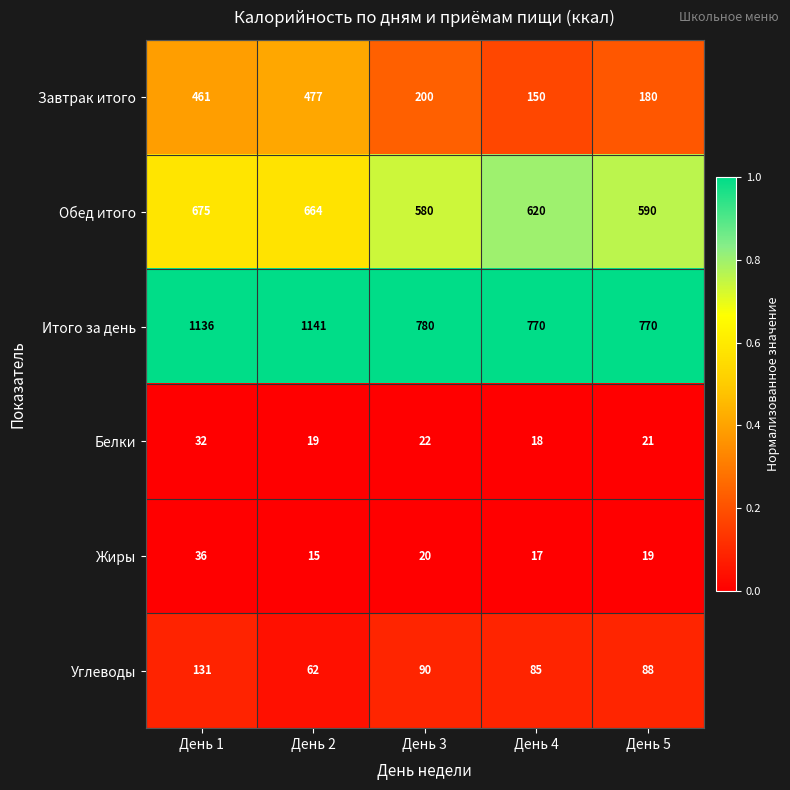

How many data points does each series have?

5